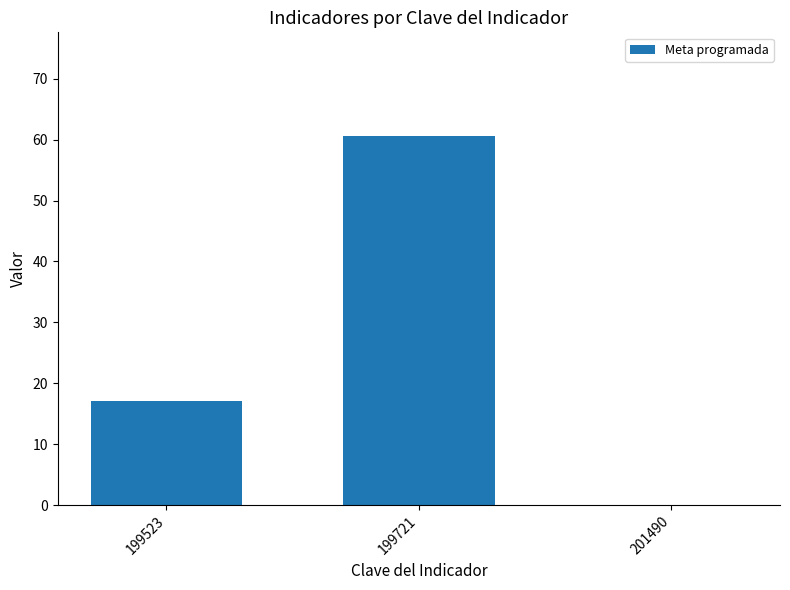

At which label is the value closest to 30?

199523